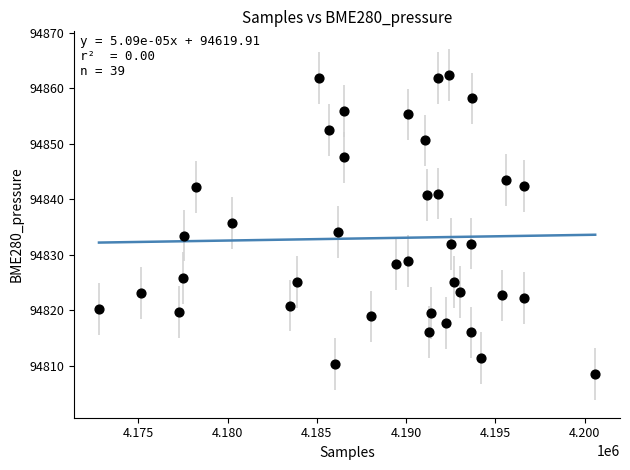

What is the range of Y values (max minus min)?

54.0